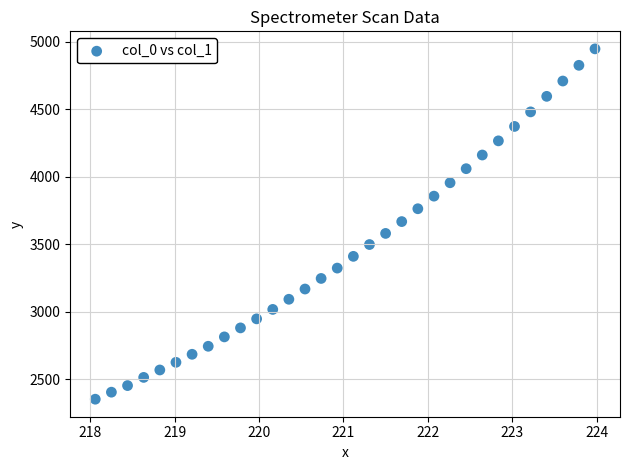

What is the range of Y values (max minus min)?

2594.8